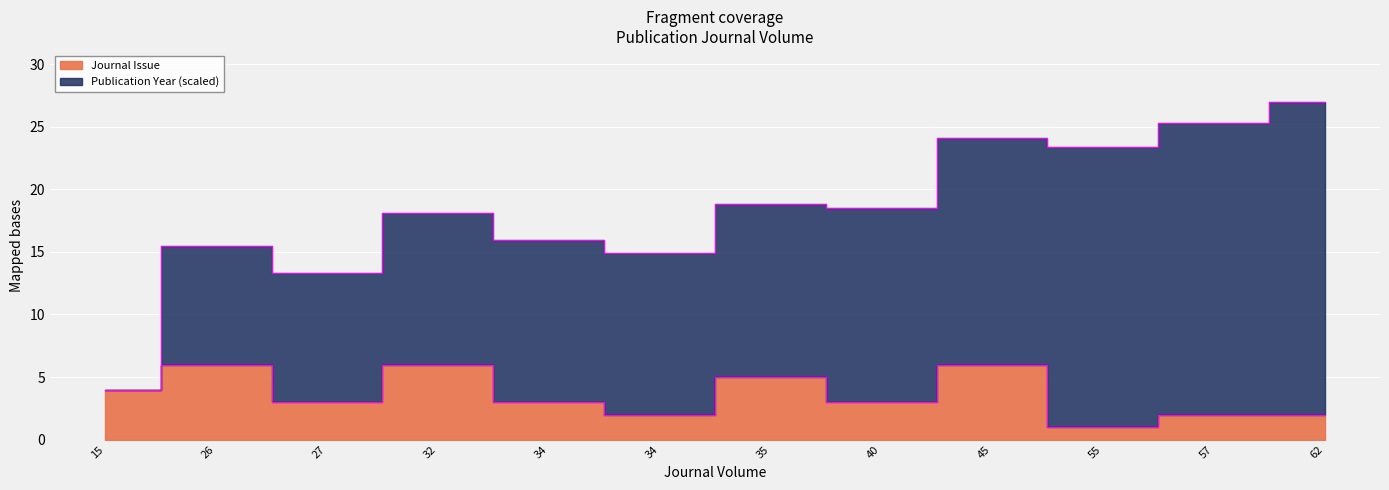

Rank the categories by value from lowest to highest.

55, 34, 57, 62, 27, 34, 40, 15, 35, 26, 32, 45